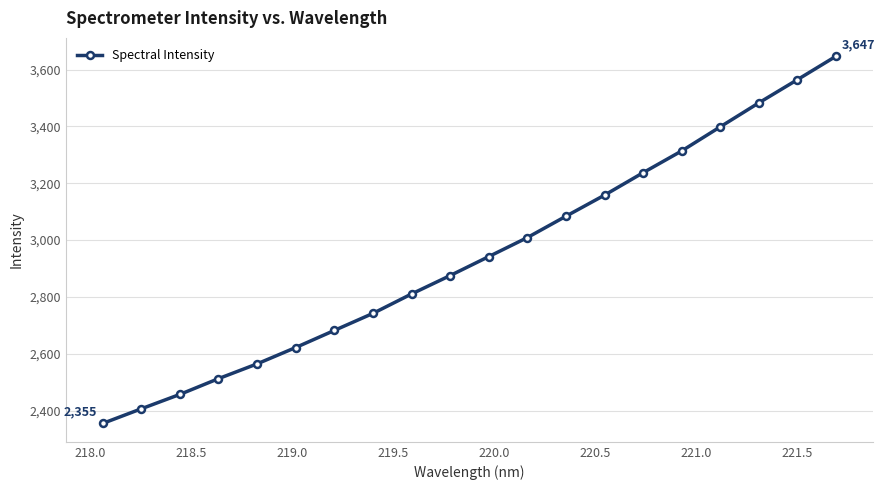

What is the sum of all values?

58864.2